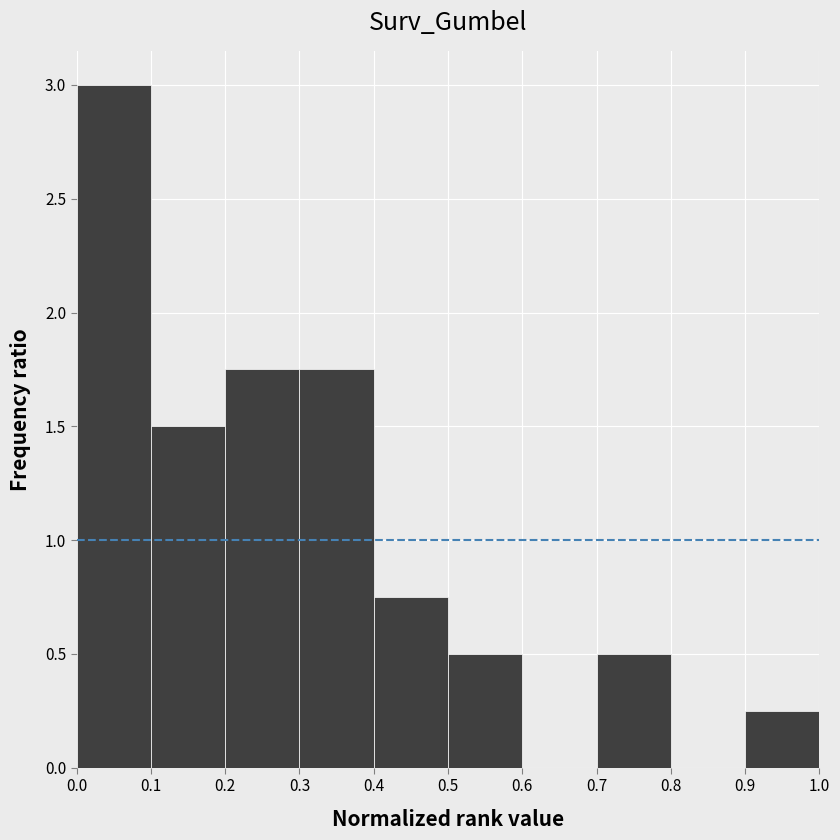

Reading left to right, list every bar in this chart as the range it spans on the x-axis followed by its height. The values are not printed on the chart, so give them approximately, as read against the axis.

0.0 to 0.1: 3.00
0.1 to 0.2: 1.50
0.2 to 0.3: 1.75
0.3 to 0.4: 1.75
0.4 to 0.5: 0.75
0.5 to 0.6: 0.50
0.6 to 0.7: 0
0.7 to 0.8: 0.50
0.8 to 0.9: 0
0.9 to 1.0: 0.25